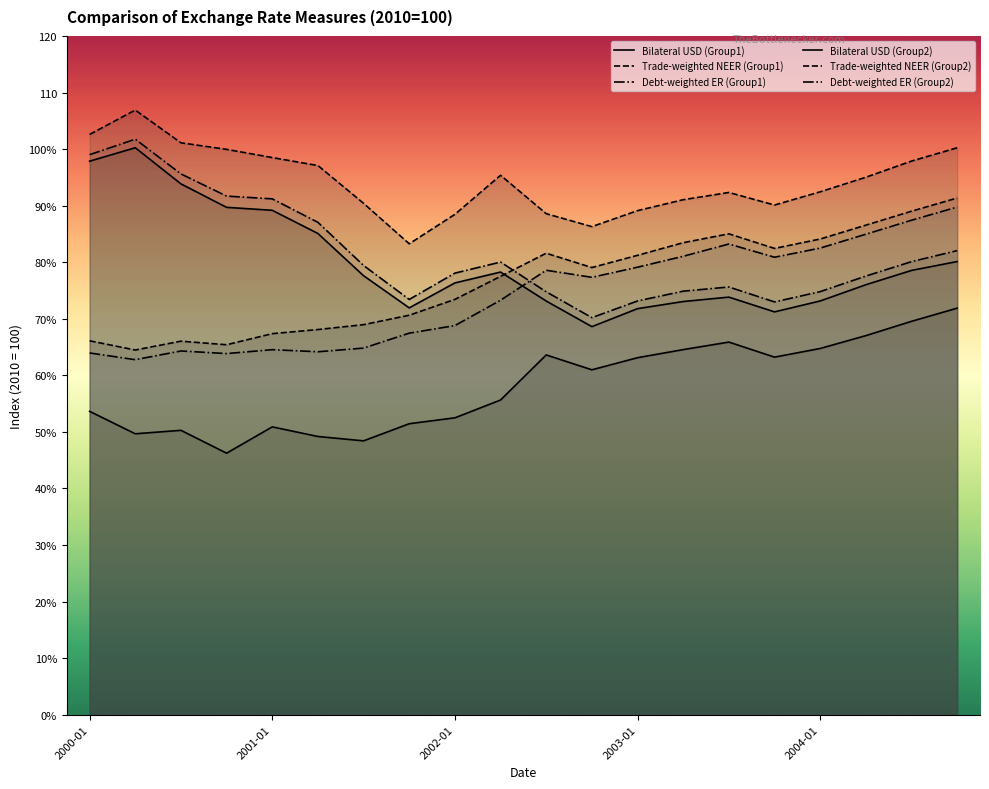

True or false: Debt-weighted ER (Group1) and Bilateral USD (Group1) cross at least once.

False